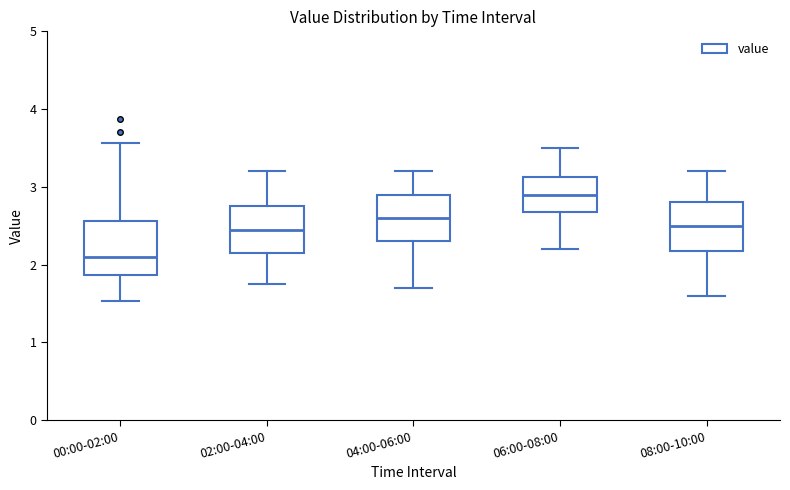

Reading left to right, transcribe this box plot: for each box, give where its median line is, the range the box spans, and where its two whiskers end, as read against the y-axis. The values are not printed on the chart, so give them approximately, as read against the axis.

00:00-02:00: median 2.1, box 1.9 to 2.6, whiskers 1.5 to 3.6
02:00-04:00: median 2.5, box 2.2 to 2.8, whiskers 1.8 to 3.2
04:00-06:00: median 2.6, box 2.3 to 2.9, whiskers 1.7 to 3.2
06:00-08:00: median 2.9, box 2.7 to 3.1, whiskers 2.2 to 3.5
08:00-10:00: median 2.5, box 2.2 to 2.8, whiskers 1.6 to 3.2